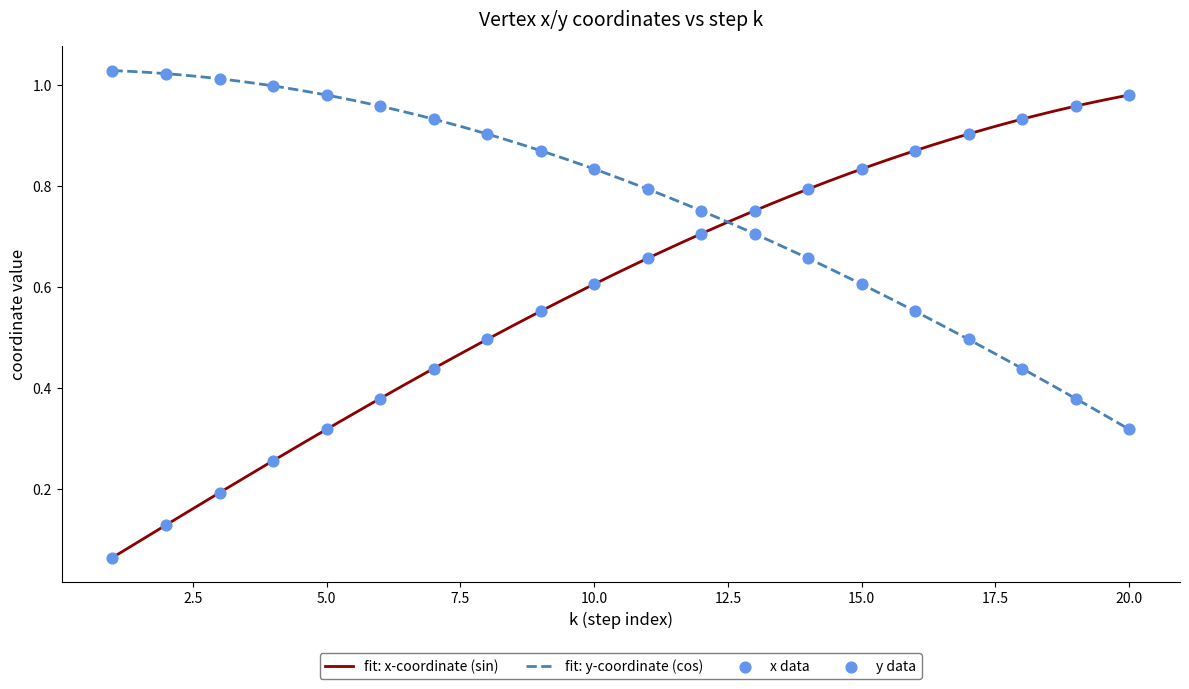

Which has a higher value, 17 or 1?

17